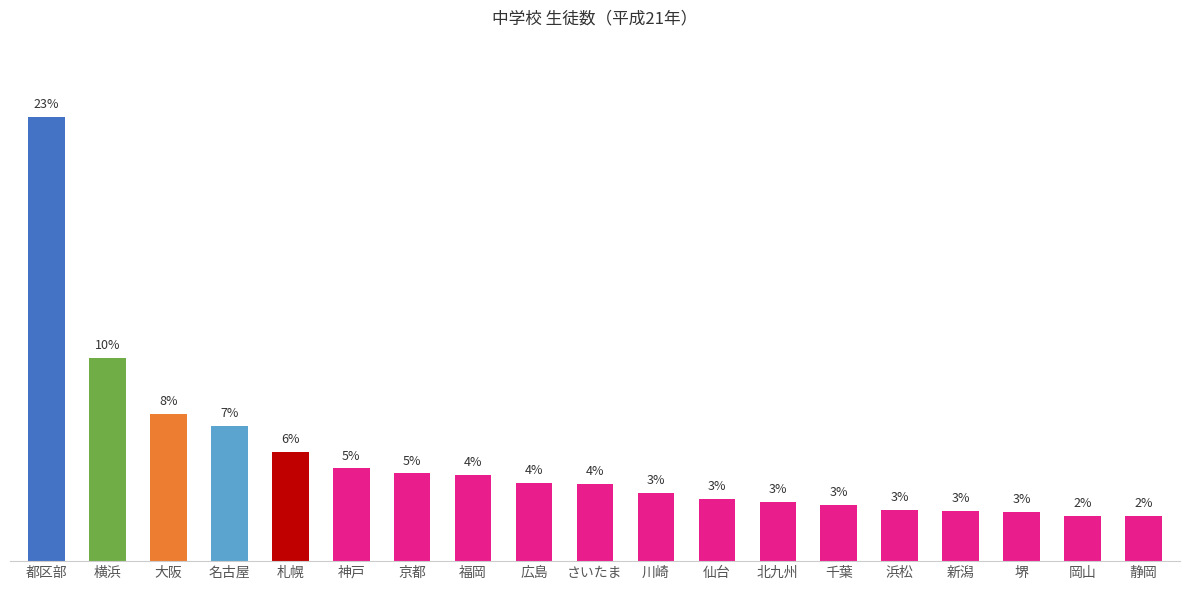

Are the bars horizontal?

No